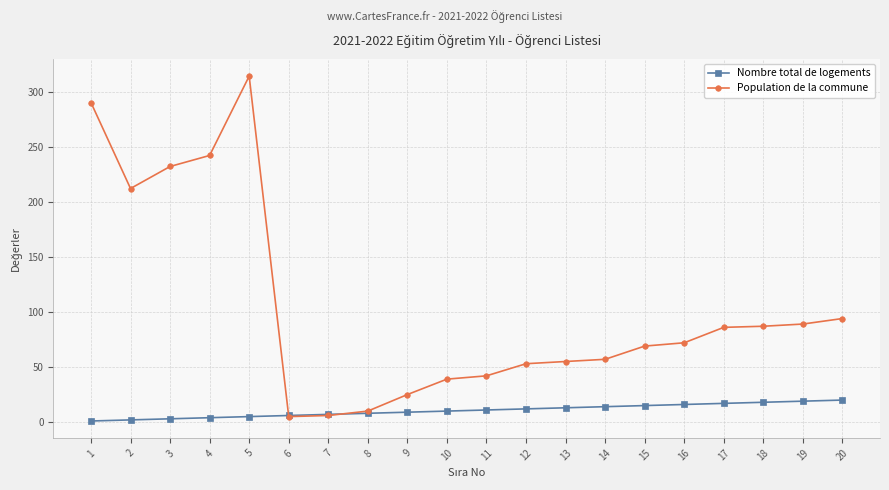

Where does the Population de la commune series first go above 72?

1